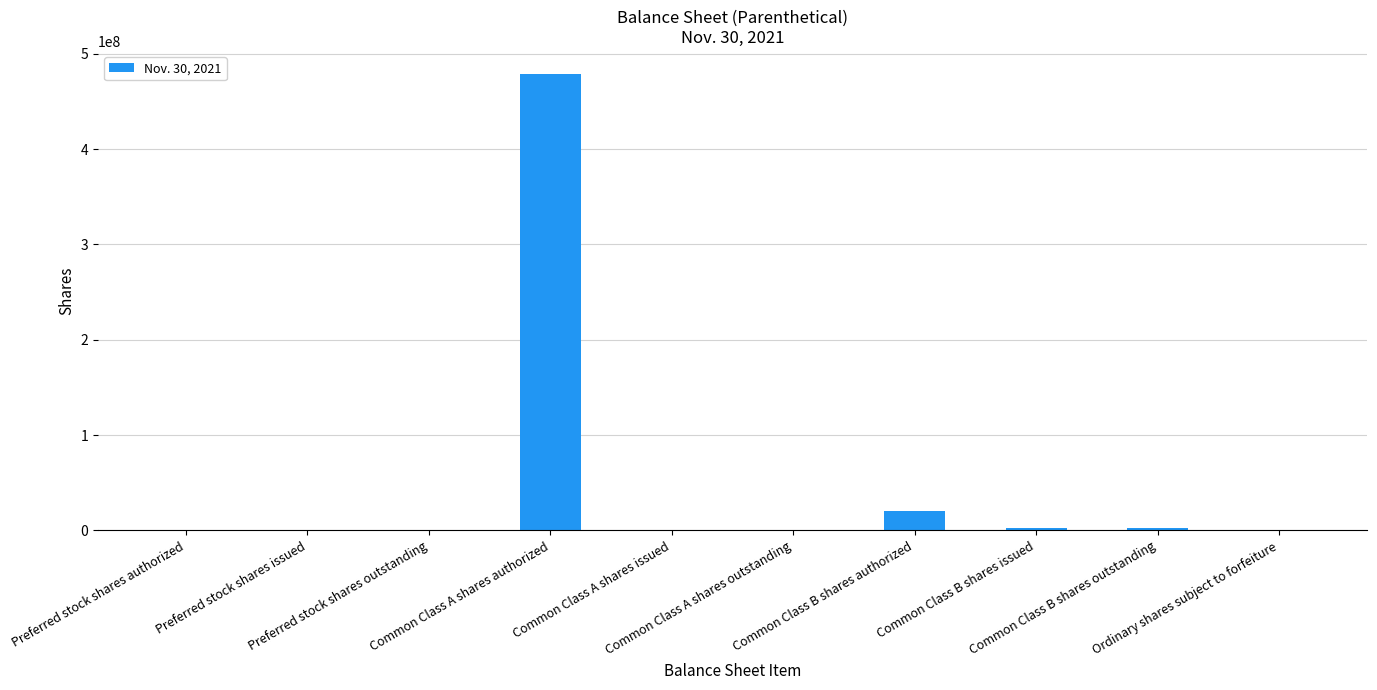

Where is the data nearest to the value 239500000?

Common Class B shares authorized